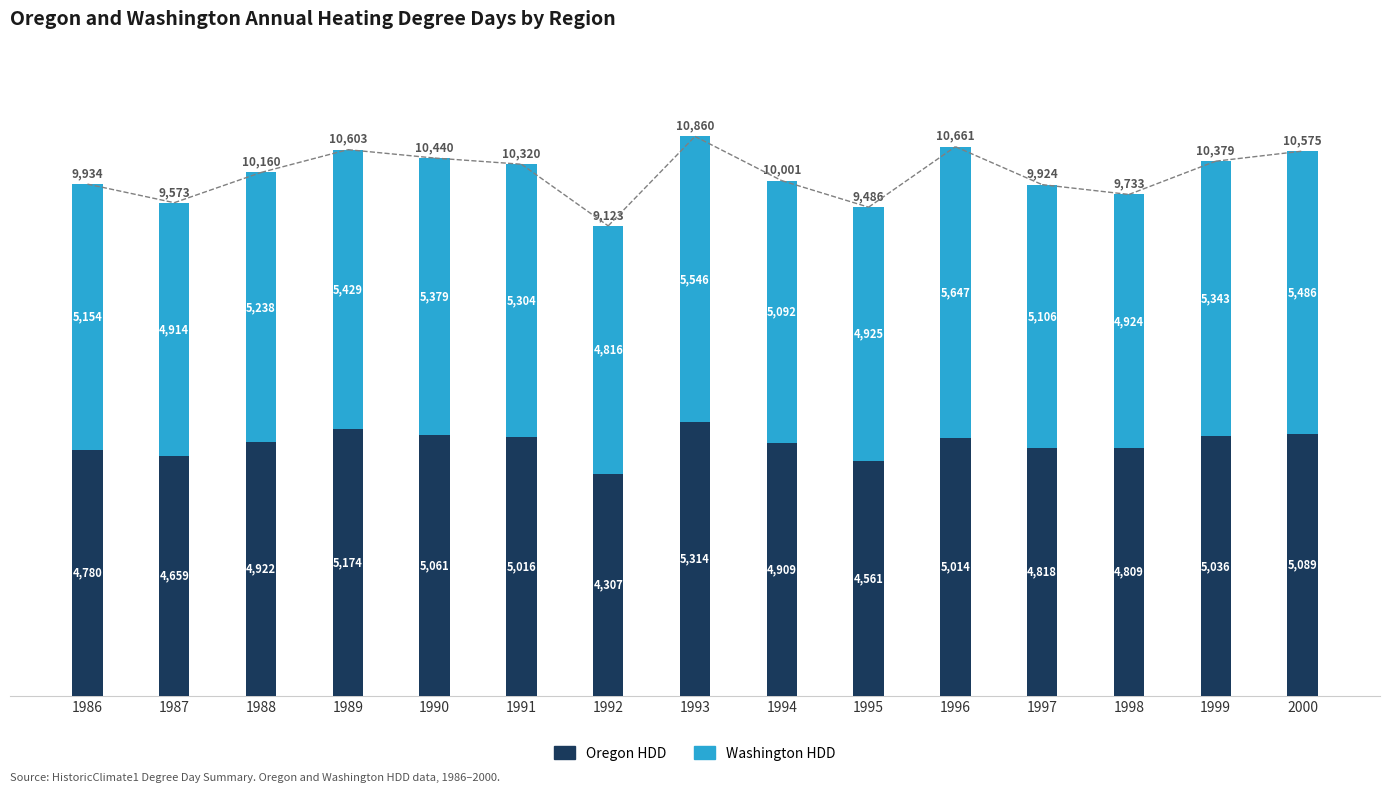

What is the average value of the Oregon HDD series?

4898